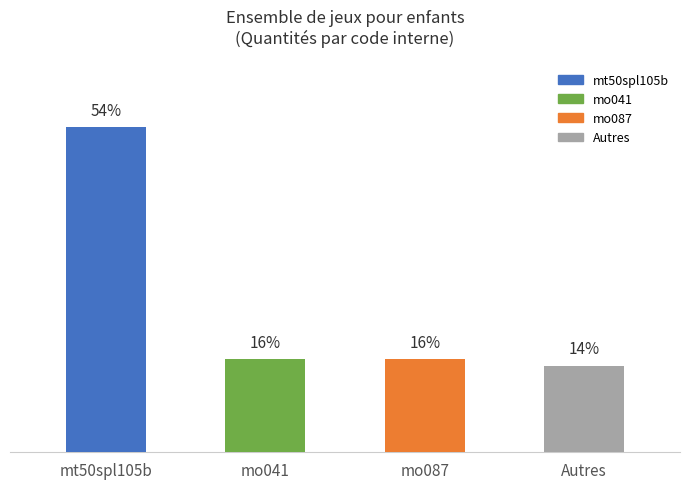

Does the chart contain any negative values?

No